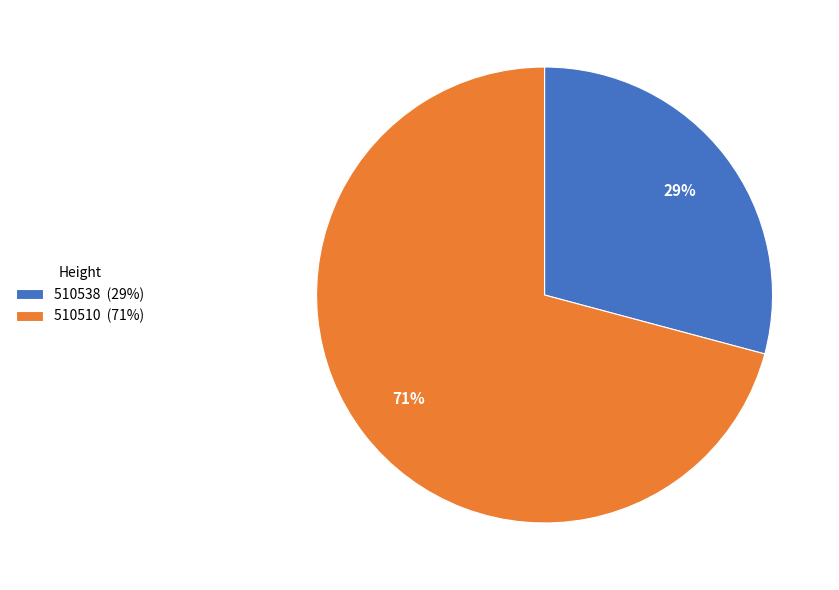

To the nearest percent, what is the average slice percentage?

50%